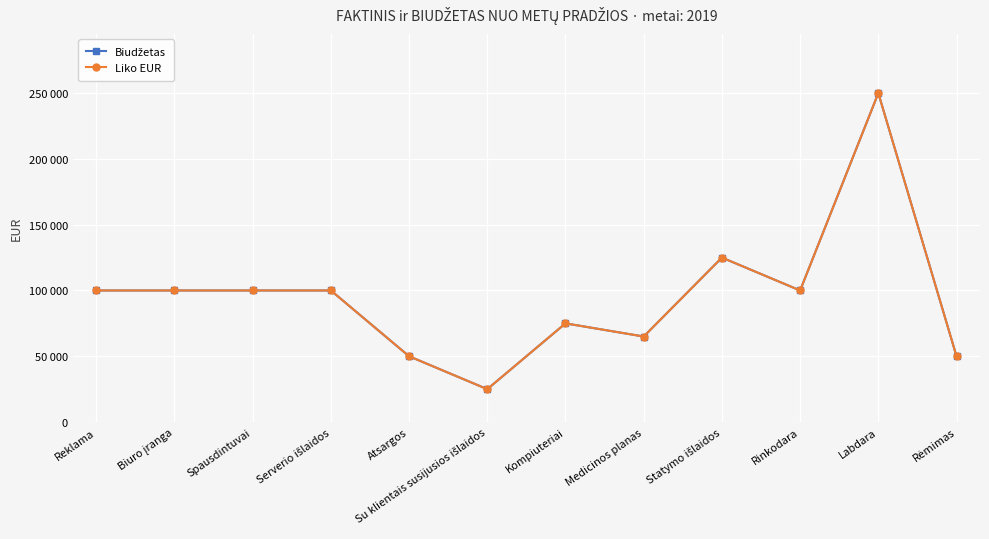

Rank the series at Spausdintuvai from lowest to highest value.

Biudžetas, Liko EUR